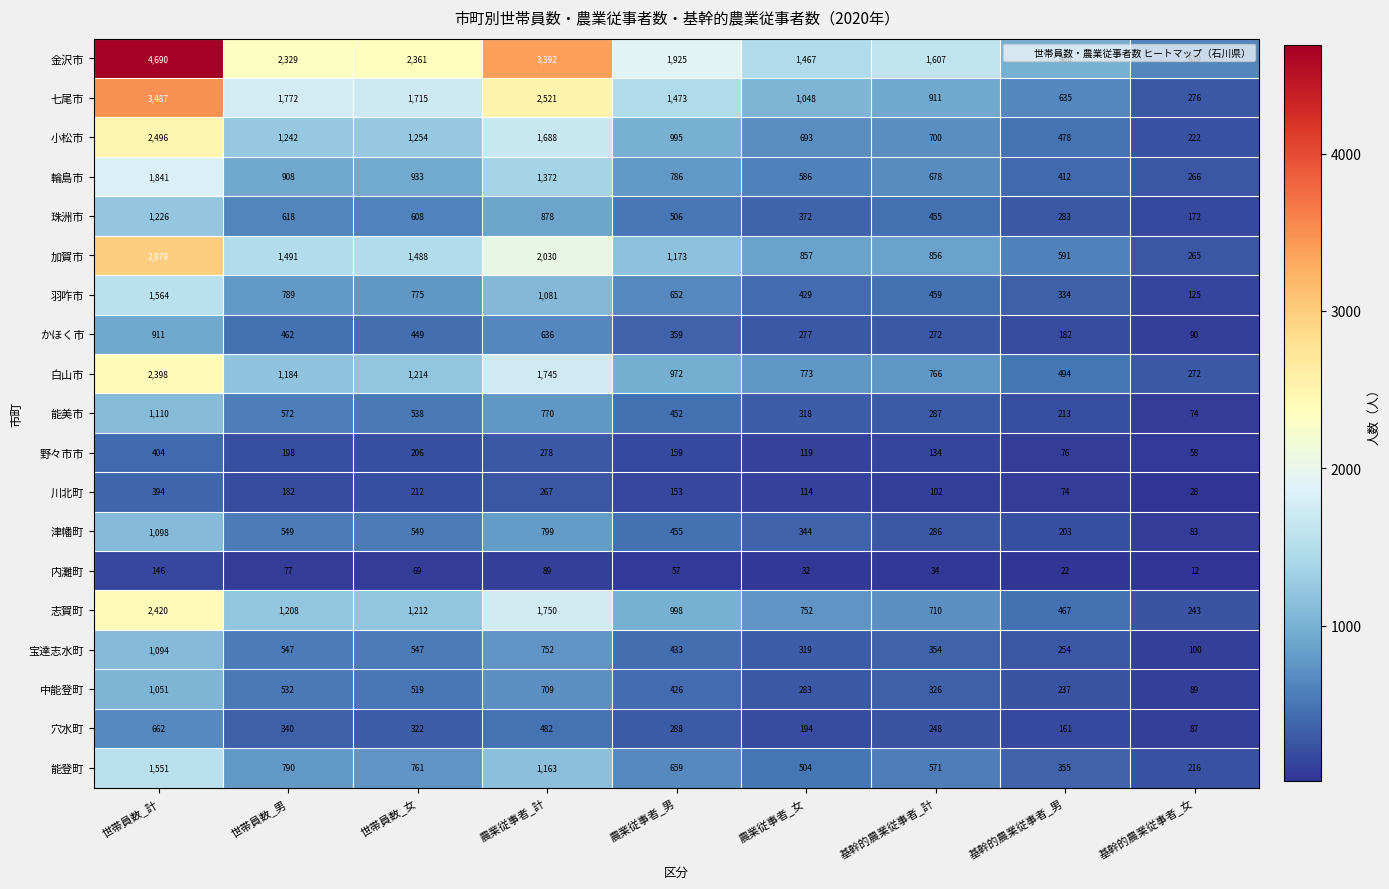

What is the difference between the second highest and second lowest values in the 輪島市 series?

960